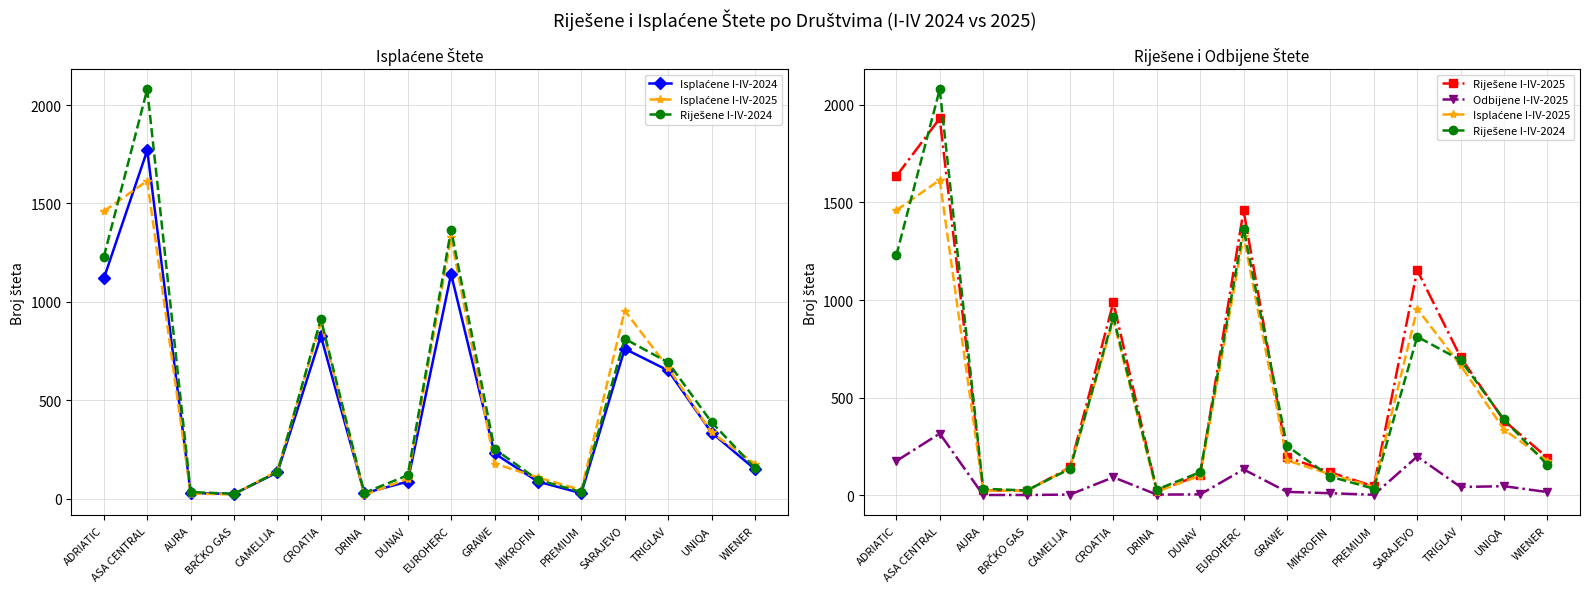

Reading right to left, what are all the values shown in this chart?

Isplaćene I-IV-2024: WIENER=149	UNIQA=335	TRIGLAV=651	SARAJEVO=761	PREMIUM=27	MIKROFIN=86	GRAWE=229	EUROHERC=1141	DUNAV=86	DRINA=27	CROATIA=826	CAMELIJA=133	BRČKO GAS=23	AURA=28	ASA CENTRAL=1770	ADRIATIC=1119
Isplaćene I-IV-2025: WIENER=176	UNIQA=336	TRIGLAV=665	SARAJEVO=955	PREMIUM=43	MIKROFIN=107	GRAWE=178	EUROHERC=1327	DUNAV=100	DRINA=18	CROATIA=896	CAMELIJA=140	BRČKO GAS=21	AURA=25	ASA CENTRAL=1615	ADRIATIC=1460
Riješene I-IV-2024: WIENER=155	UNIQA=388	TRIGLAV=692	SARAJEVO=812	PREMIUM=33	MIKROFIN=95	GRAWE=252	EUROHERC=1366	DUNAV=118	DRINA=29	CROATIA=912	CAMELIJA=135	BRČKO GAS=24	AURA=33	ASA CENTRAL=2080	ADRIATIC=1229
Riješene I-IV-2025: WIENER=192	UNIQA=382	TRIGLAV=707	SARAJEVO=1153	PREMIUM=45	MIKROFIN=117	GRAWE=195	EUROHERC=1459	DUNAV=104	DRINA=21	CROATIA=988	CAMELIJA=143	BRČKO GAS=22	AURA=26	ASA CENTRAL=1931	ADRIATIC=1635
Odbijene I-IV-2025: WIENER=16	UNIQA=46	TRIGLAV=42	SARAJEVO=198	PREMIUM=2	MIKROFIN=10	GRAWE=17	EUROHERC=132	DUNAV=4	DRINA=3	CROATIA=92	CAMELIJA=3	BRČKO GAS=1	AURA=1	ASA CENTRAL=316	ADRIATIC=175